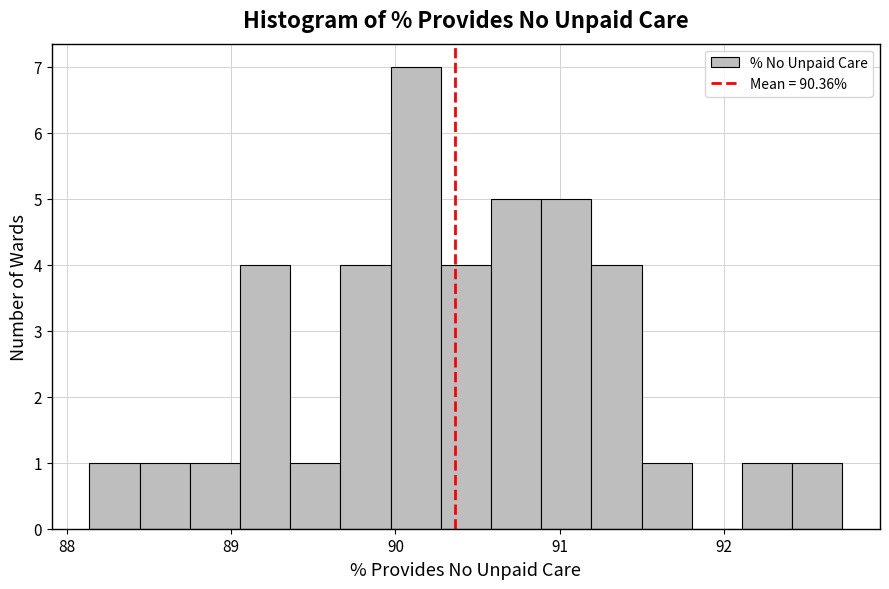

Around what value on the x-axis is the tallest bar? Give the approximate position of its centre, as read against the axis.

90.1